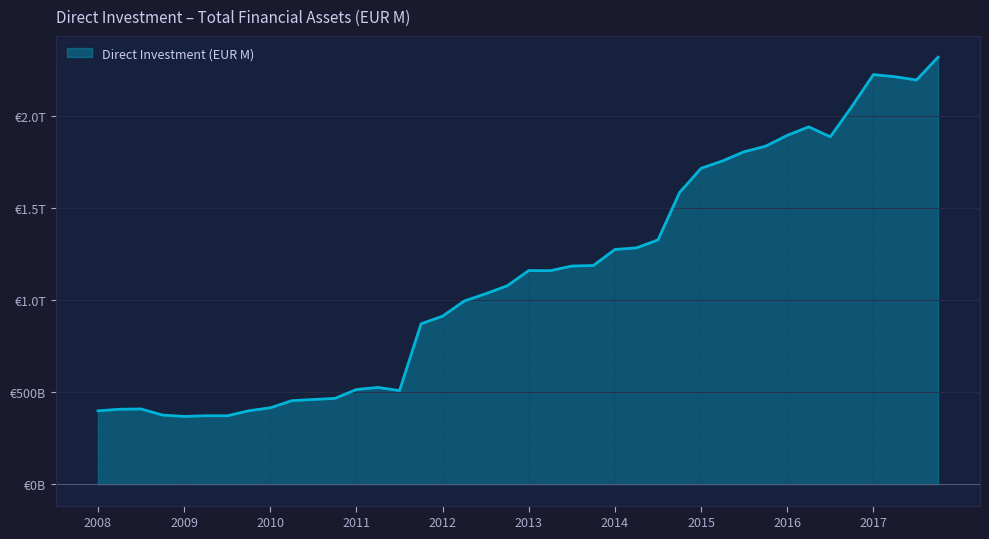

What is the value of the 39th point from the left?

2.2